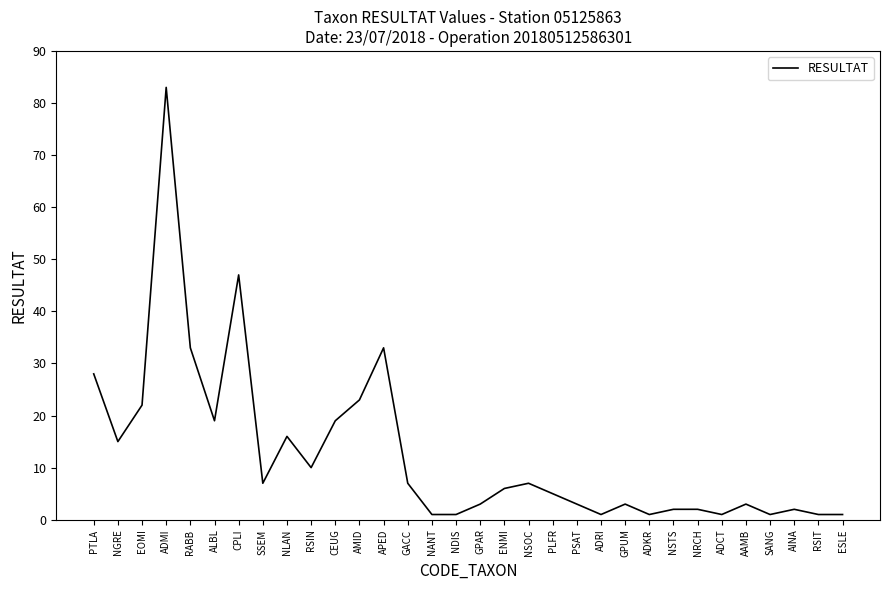

What is the difference between the values at NSTS and RABB?

31